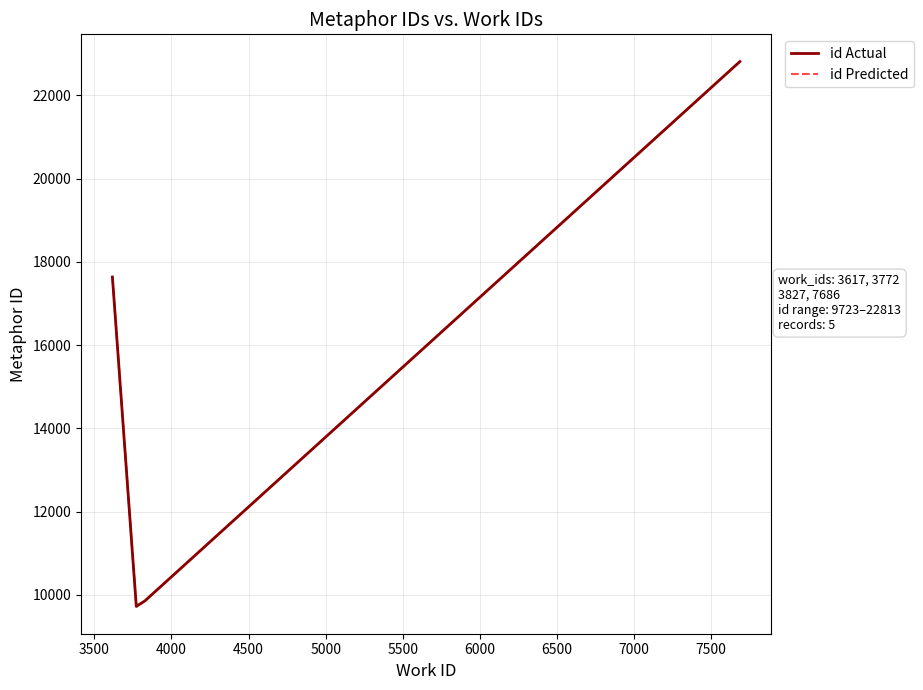

What is the value of the id Predicted point at the 5th from the left?

22813